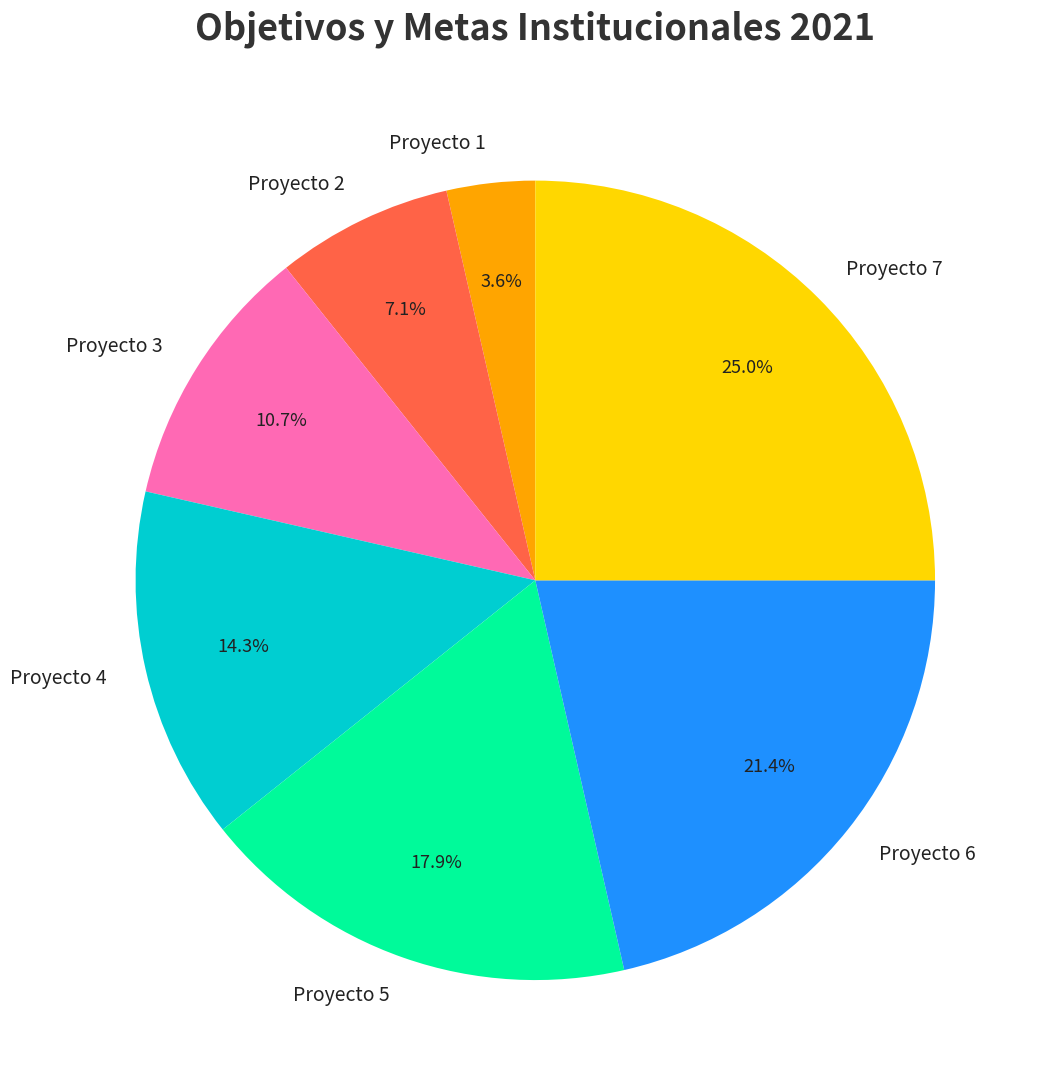

Between Proyecto 6 and Proyecto 4, which is larger?

Proyecto 6